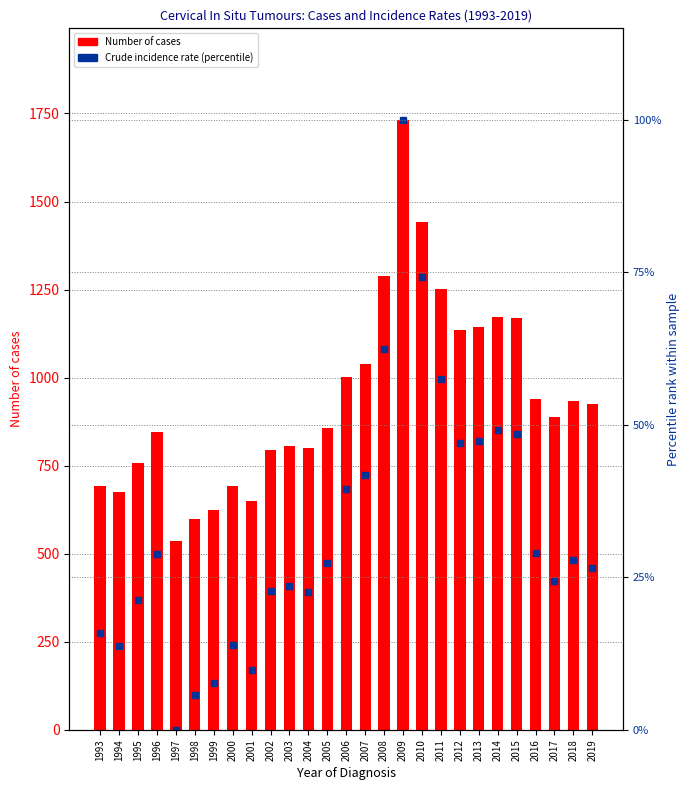

What is the difference between the maximum and minimum values in the Number of cases series?

1196.0